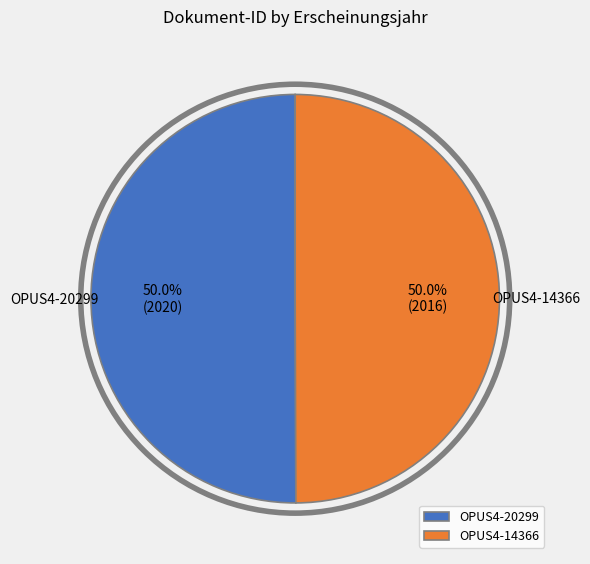

What portion of the pie excludes OPUS4-20299?

50.0%